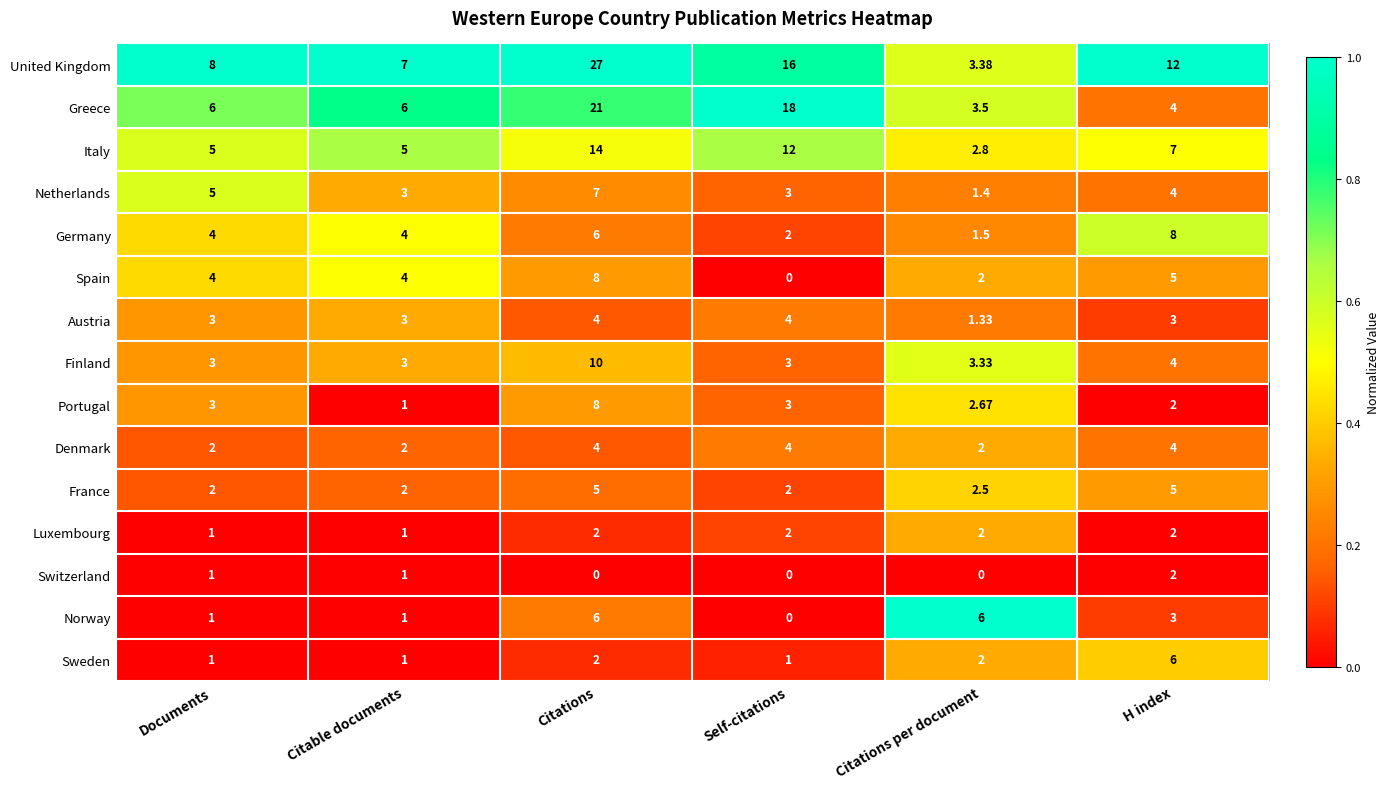

Which series has the largest total across all categories?

United Kingdom